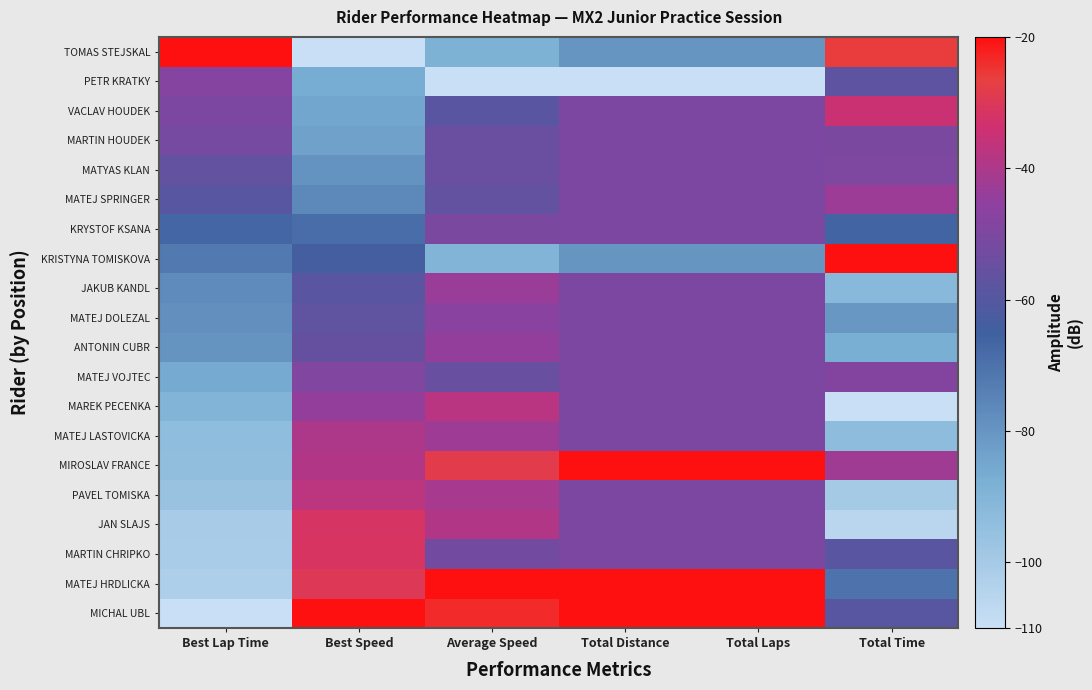

How many distinct data groups are displayed?

20